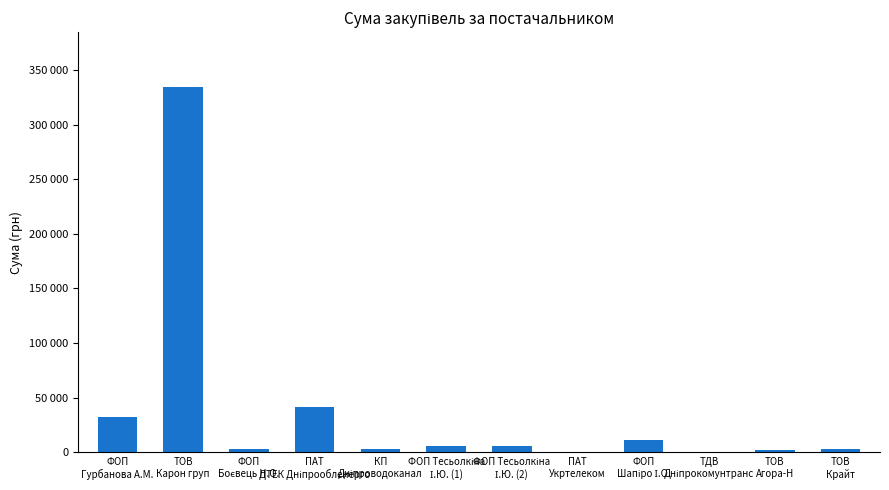

Read the value at ПАТ
Укртелеком.

135.0